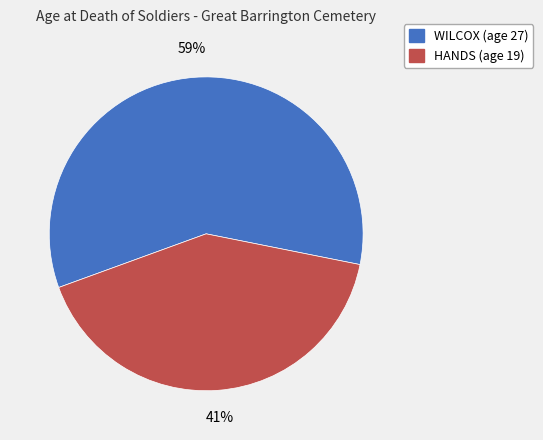

To the nearest percent, what is the average slice percentage?

50%